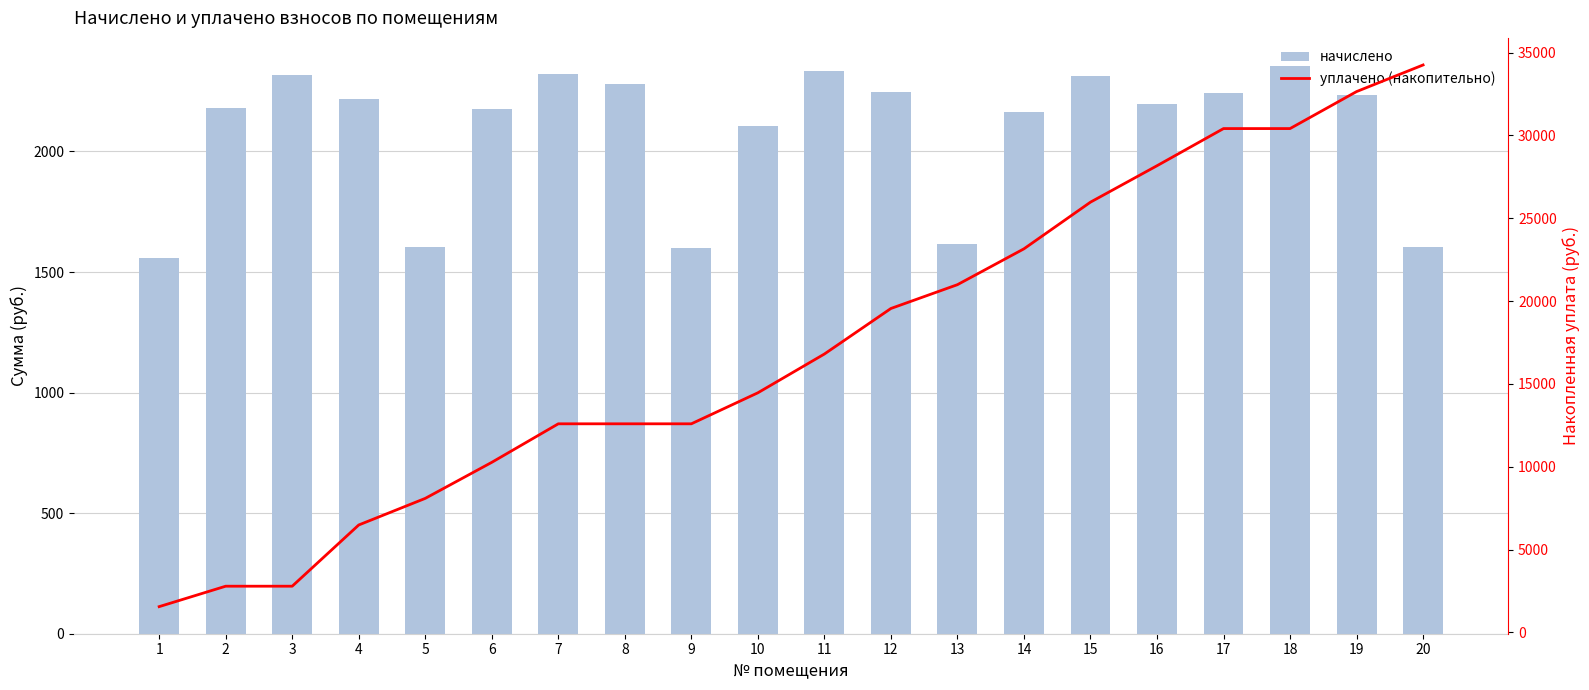

What is the total value across all series at 14?

25316.6